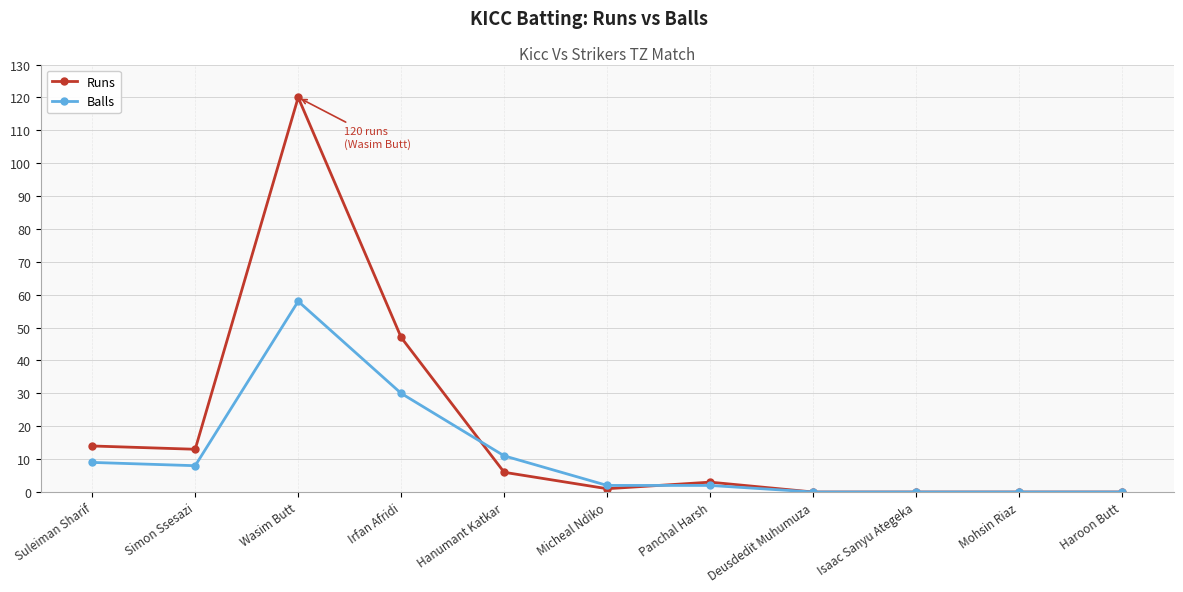

What is the greatest value displayed?

120